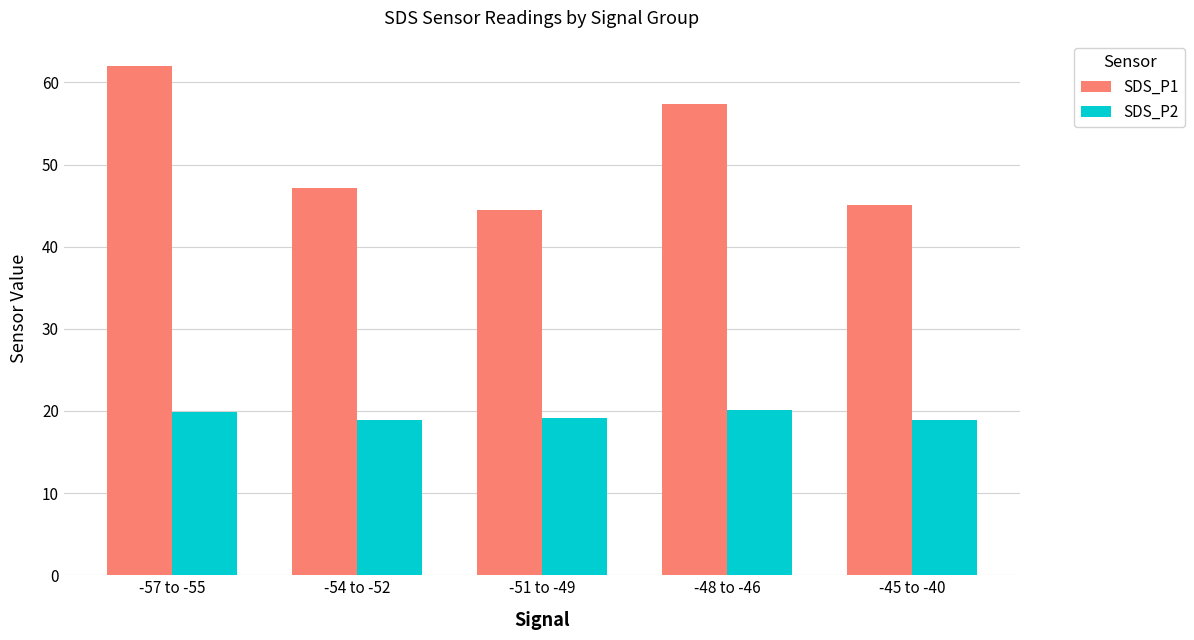

List the series in order of their overall mean, highest first.

SDS_P1, SDS_P2